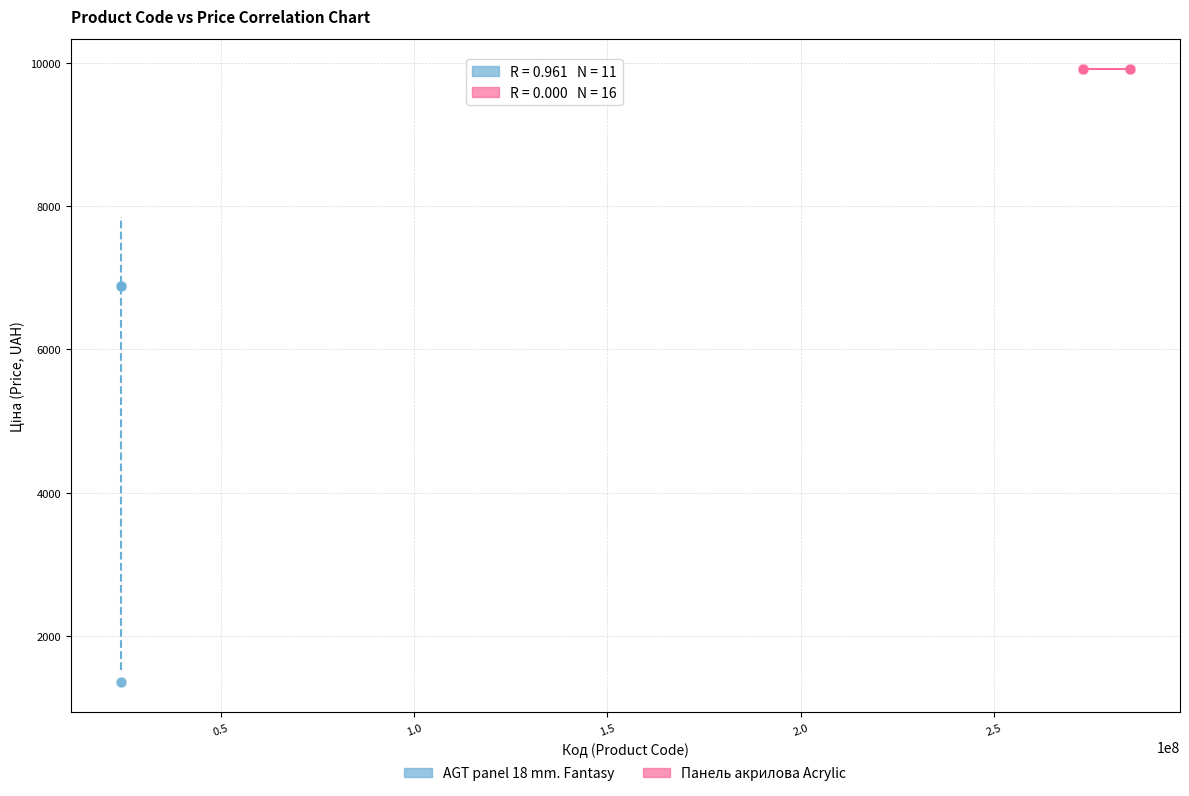

Which series reaches the maximum Y coordinate?

Панель акрилова Acrylic